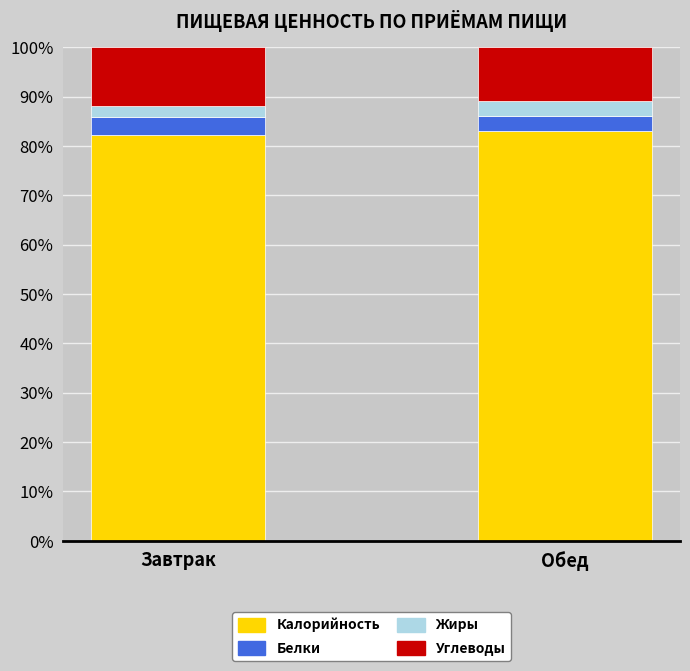

What is the average value of the Калорийность series?

82.6